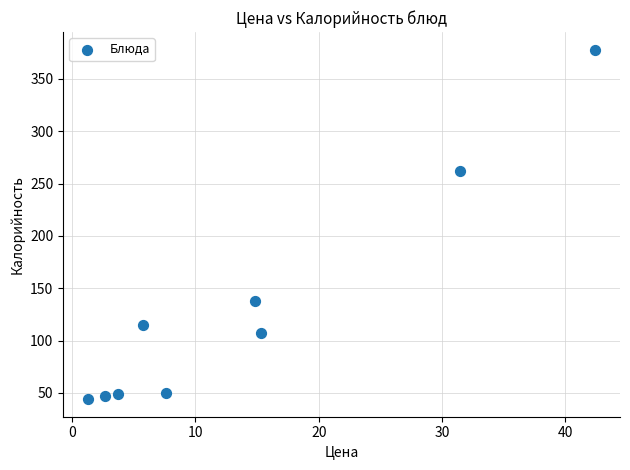

What is the average X value?

13.9